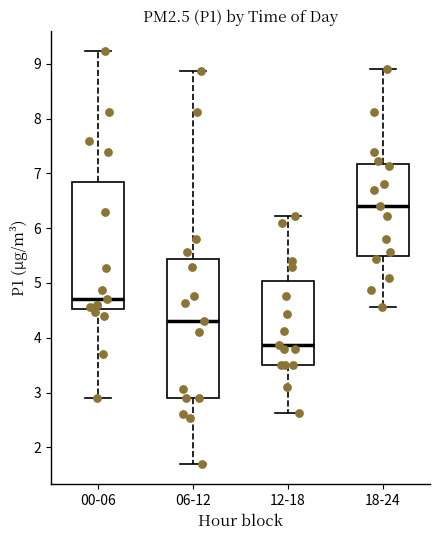

Which box's median line is the lowest?

12-18